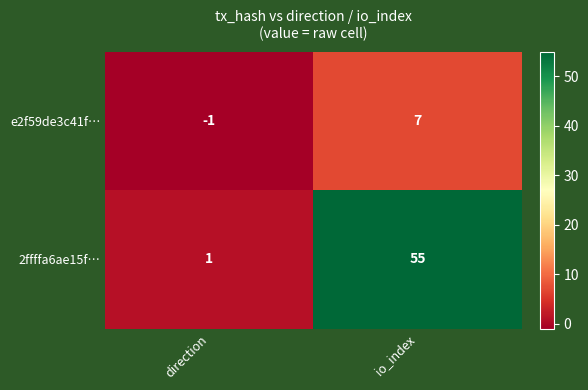

Reading right to left, transcribe all the data shown in this chart.

e2f59de3c41f…: io_index=7	direction=-1
2ffffa6ae15f…: io_index=55	direction=1